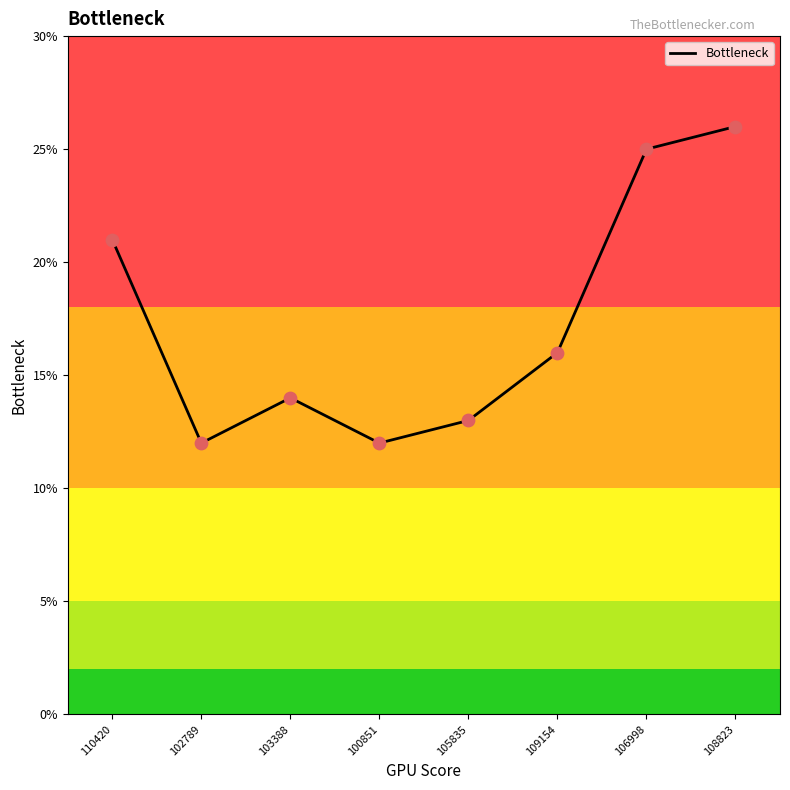

Which has a higher value, 108823 or 103388?

108823